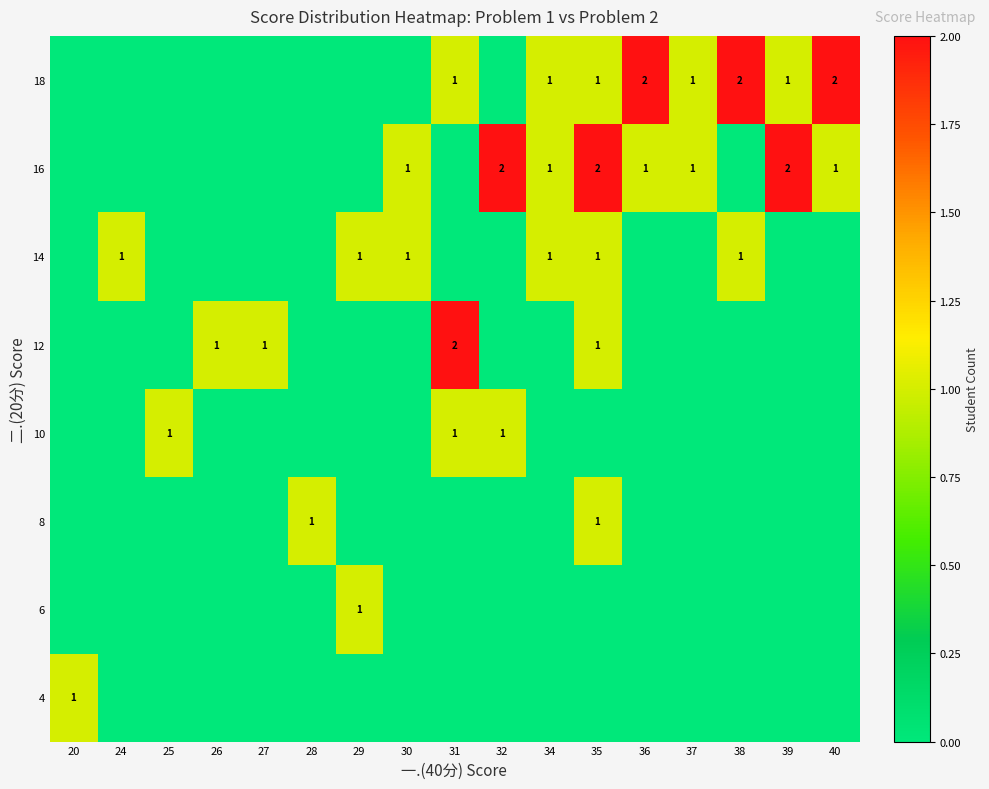

At which category is the sum across all series the highest?

35